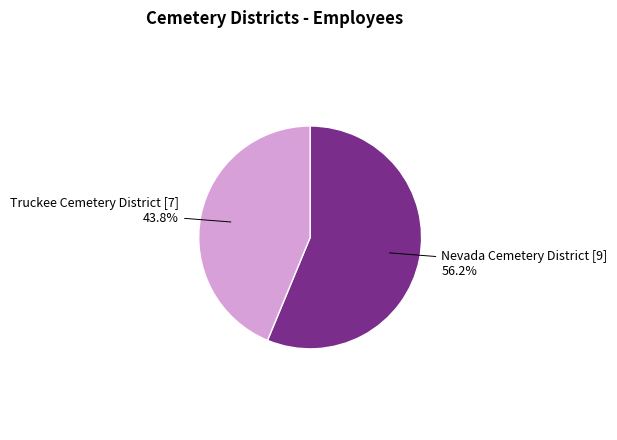

What is the ratio of the value at Nevada Cemetery District to the value at Truckee Cemetery District?

1.3